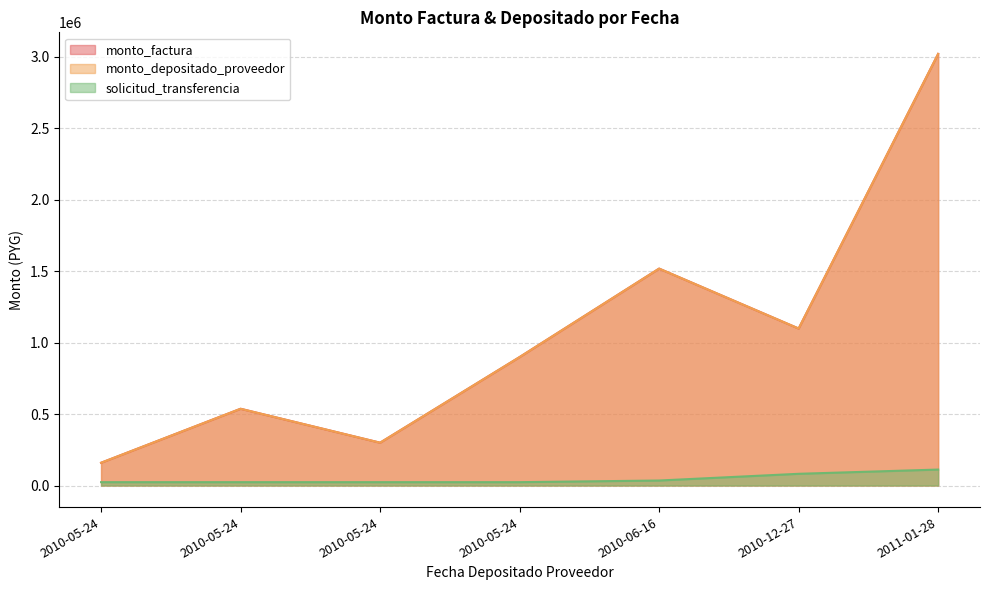

What is the total value across all series at 2011-01-28?

6154449